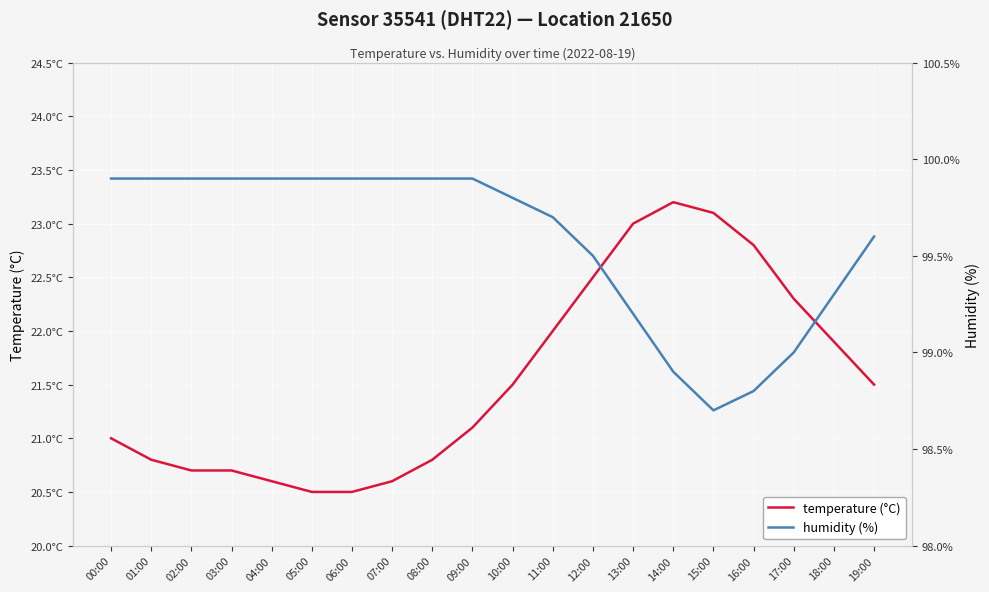

At 11:00, list the series in order from smallest to largest.

temperature, humidity